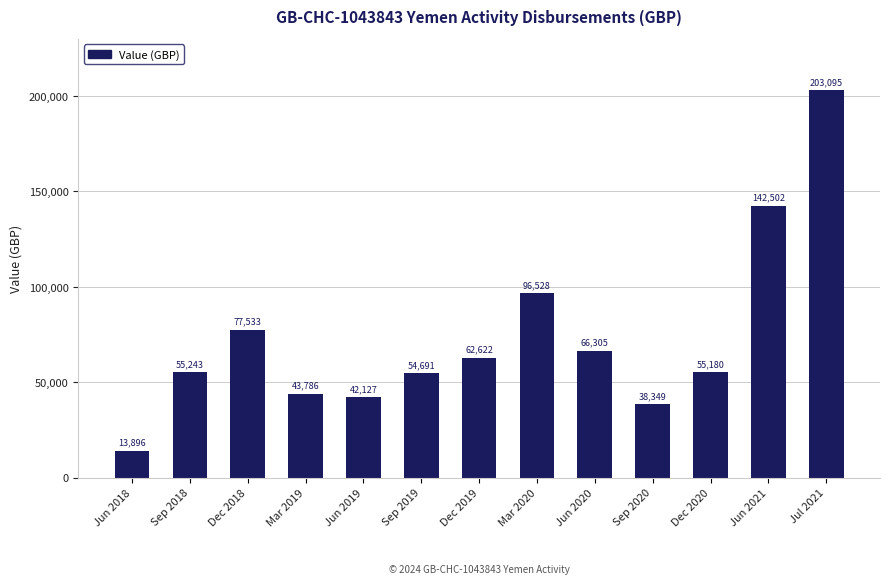

What is the smallest value displayed?

13896.9